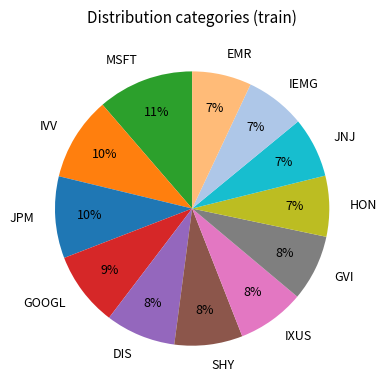

What is the largest slice in the pie chart?

MSFT